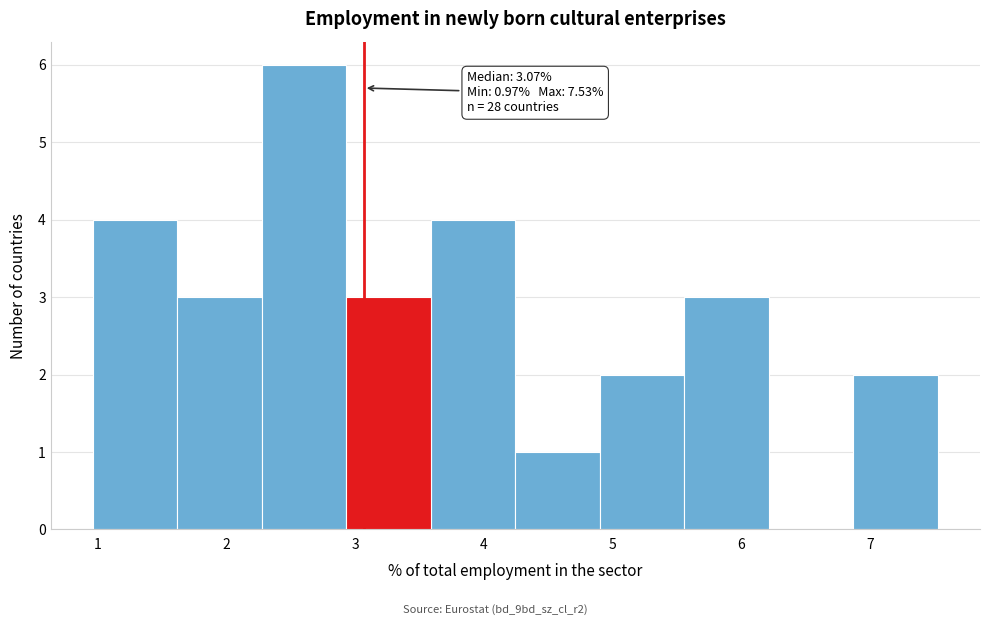

Which range on the x-axis has the tallest bar?

2.3 to 2.9